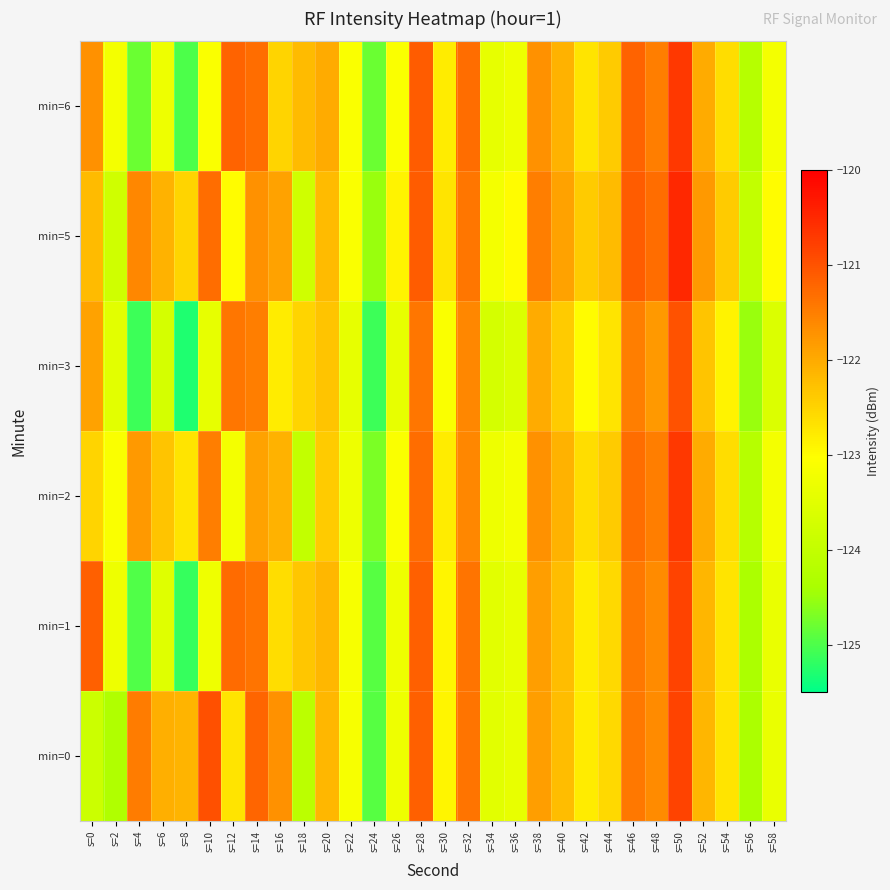

What is the total value across all series at s=2?

-741.2